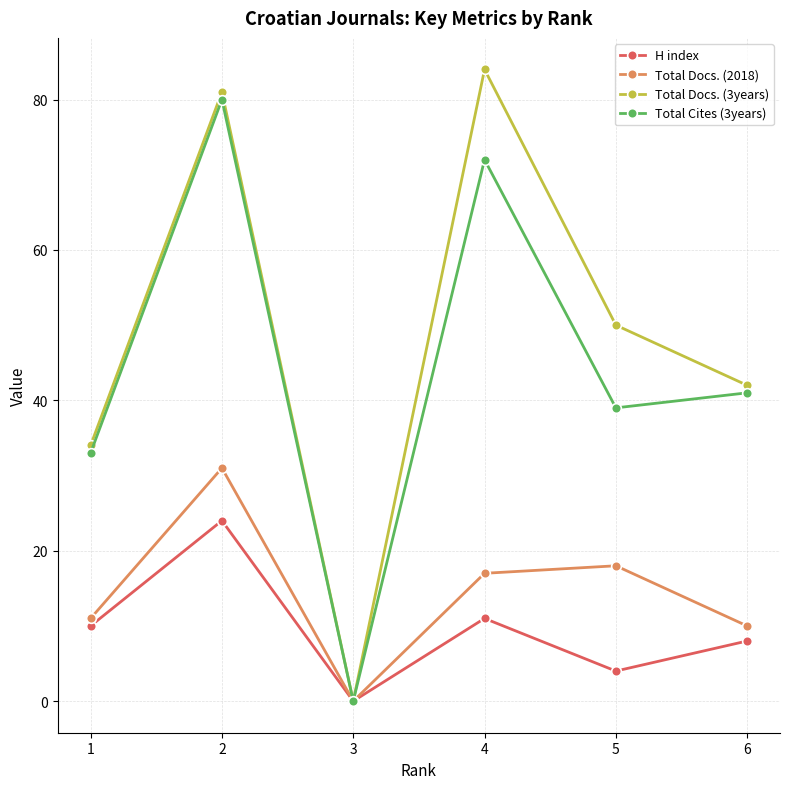

How many values in the Total Docs. (2018) series exceed 17?

2